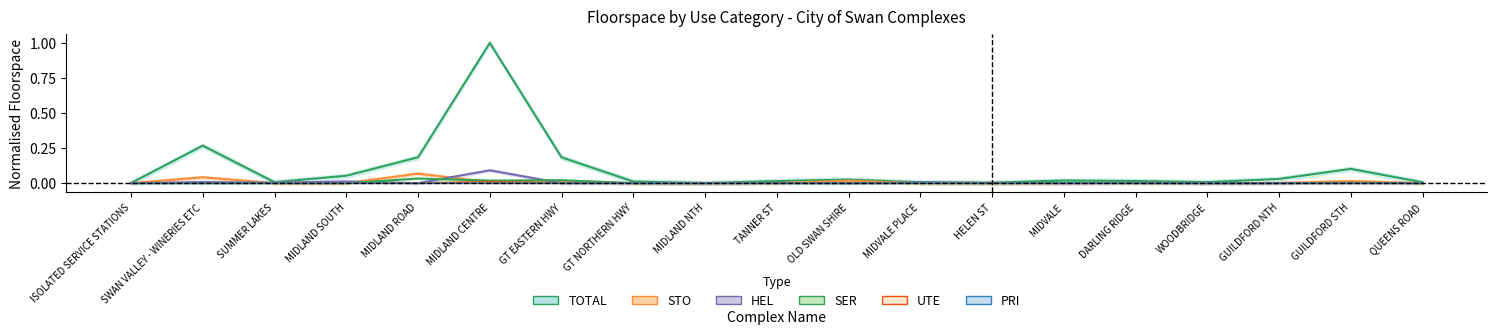

What is the greatest value displayed?

1.0